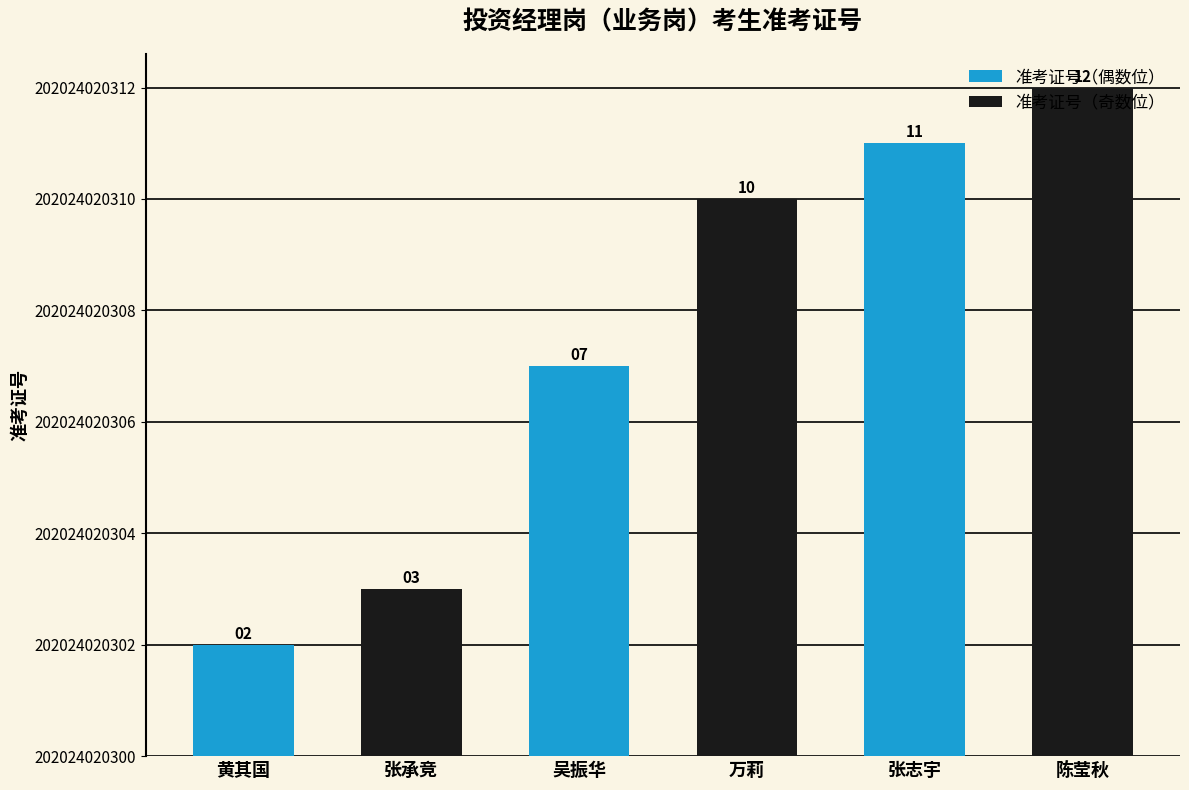

Are the bars horizontal?

No